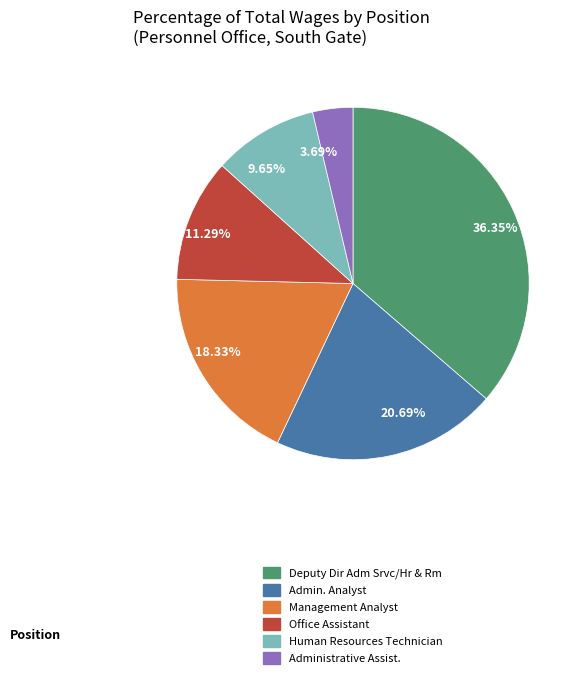

Rank the categories by value from highest to lowest.

36.35%, 20.69%, 18.33%, 11.29%, 9.65%, 3.69%